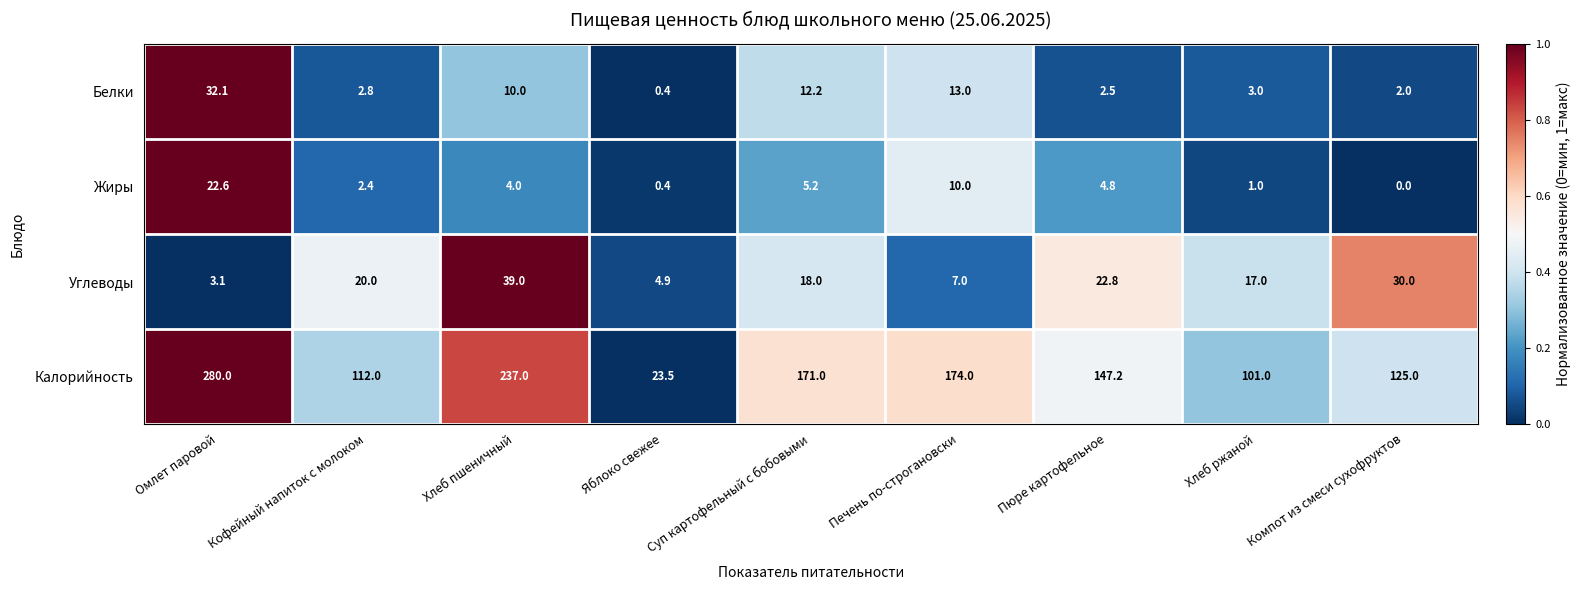

How many series are shown in this chart?

4